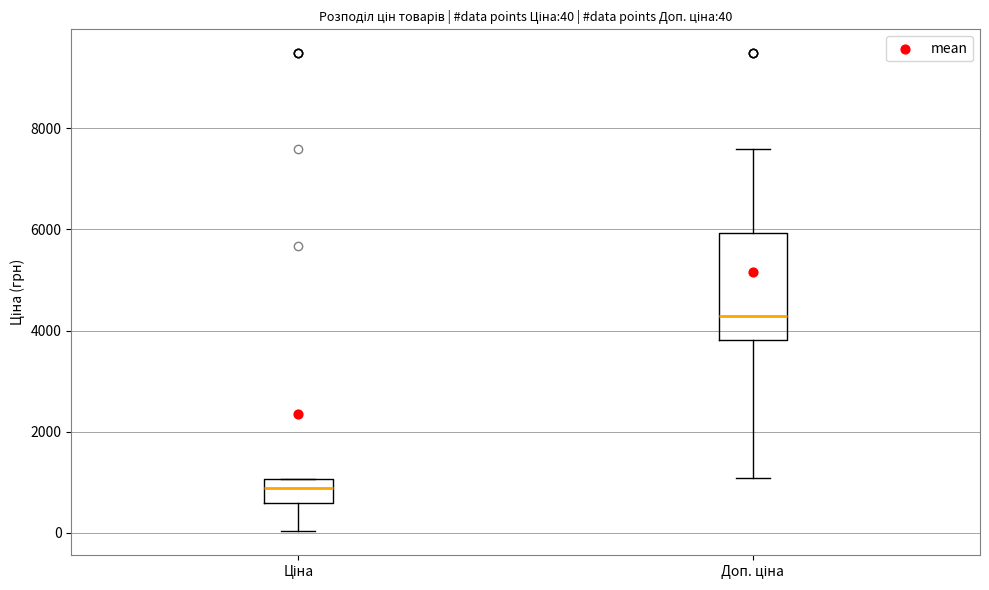

Which box's median line is the lowest?

Ціна